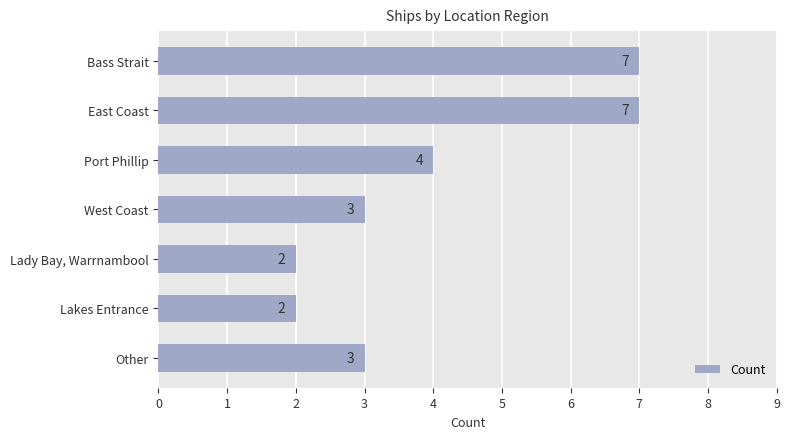

How many bars are there in total?

7